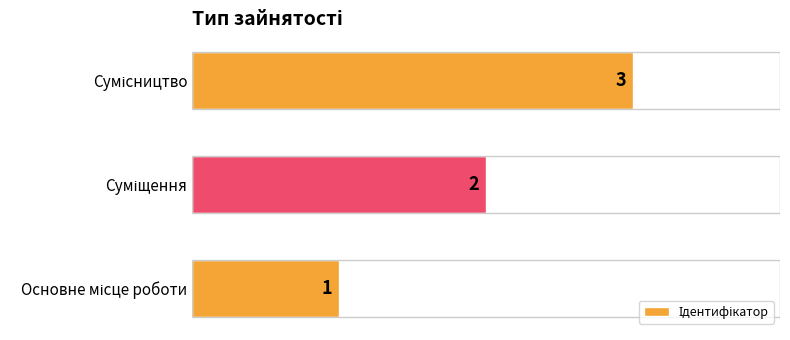

Count the values in the range 1 to 3.

3